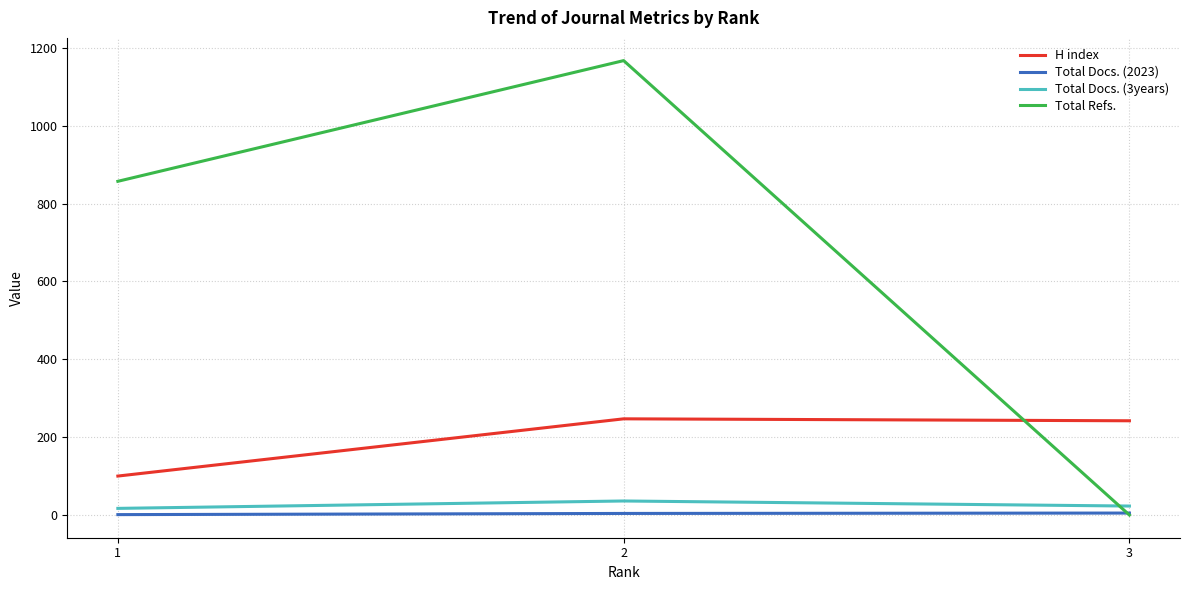

At which category is the sum across all series the highest?

2